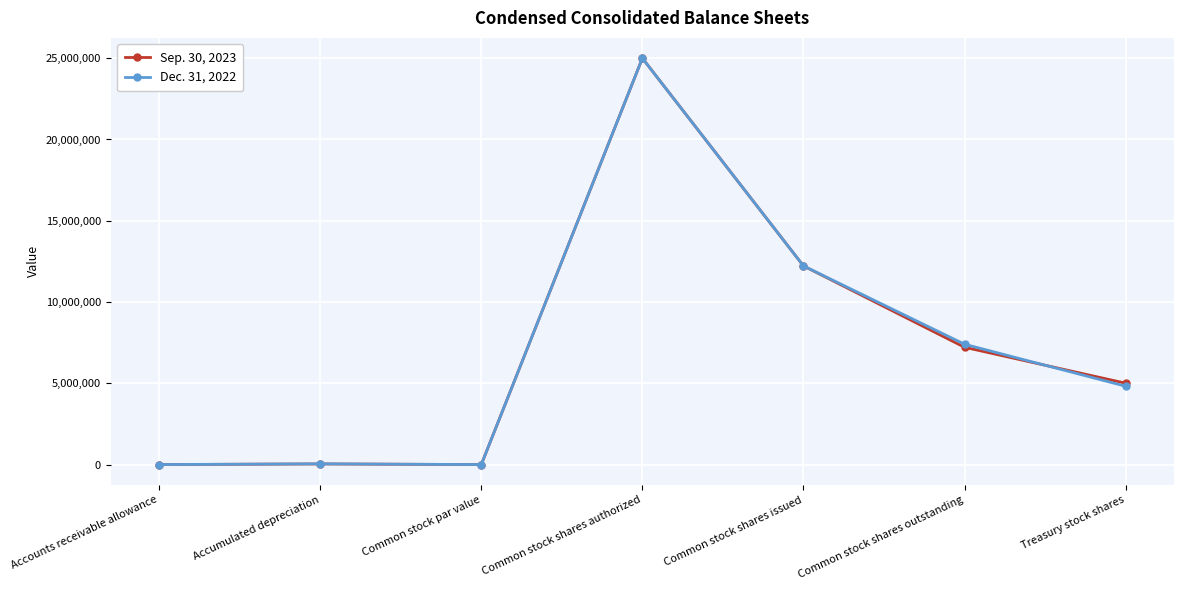

At Common stock shares outstanding, list the series in order from largest to smallest.

Dec. 31, 2022, Sep. 30, 2023